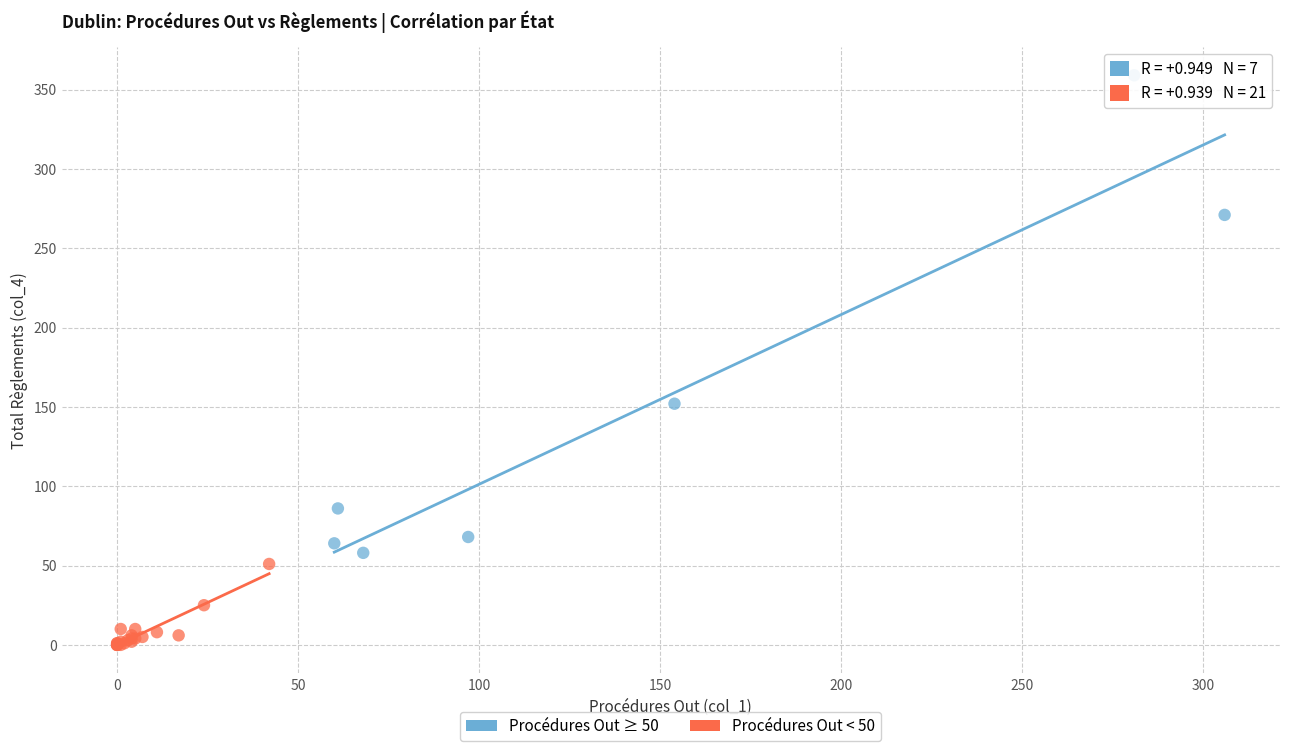

Which series reaches the maximum Y coordinate?

Procédures Out ≥ 50